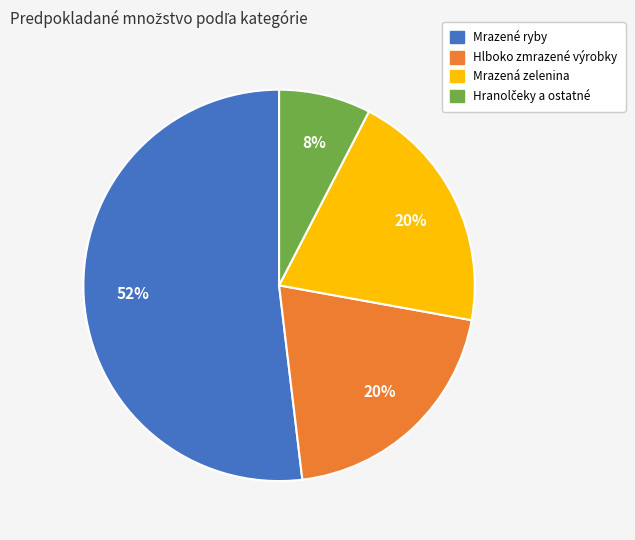

The Hlboko zmrazené výrobky slice represents 11% of the pie. True or false?

False